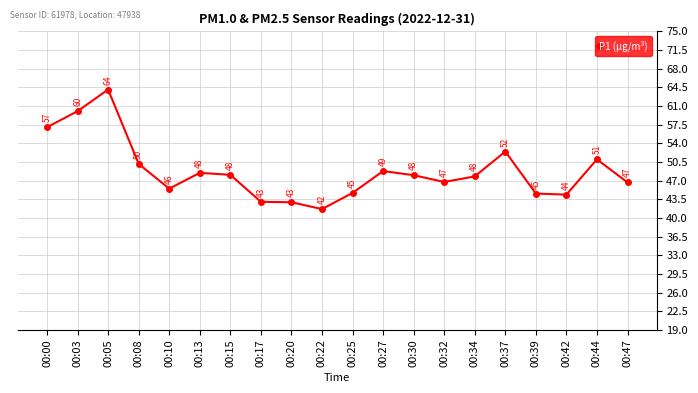

At which category does the data reach its first local peak?

00:05